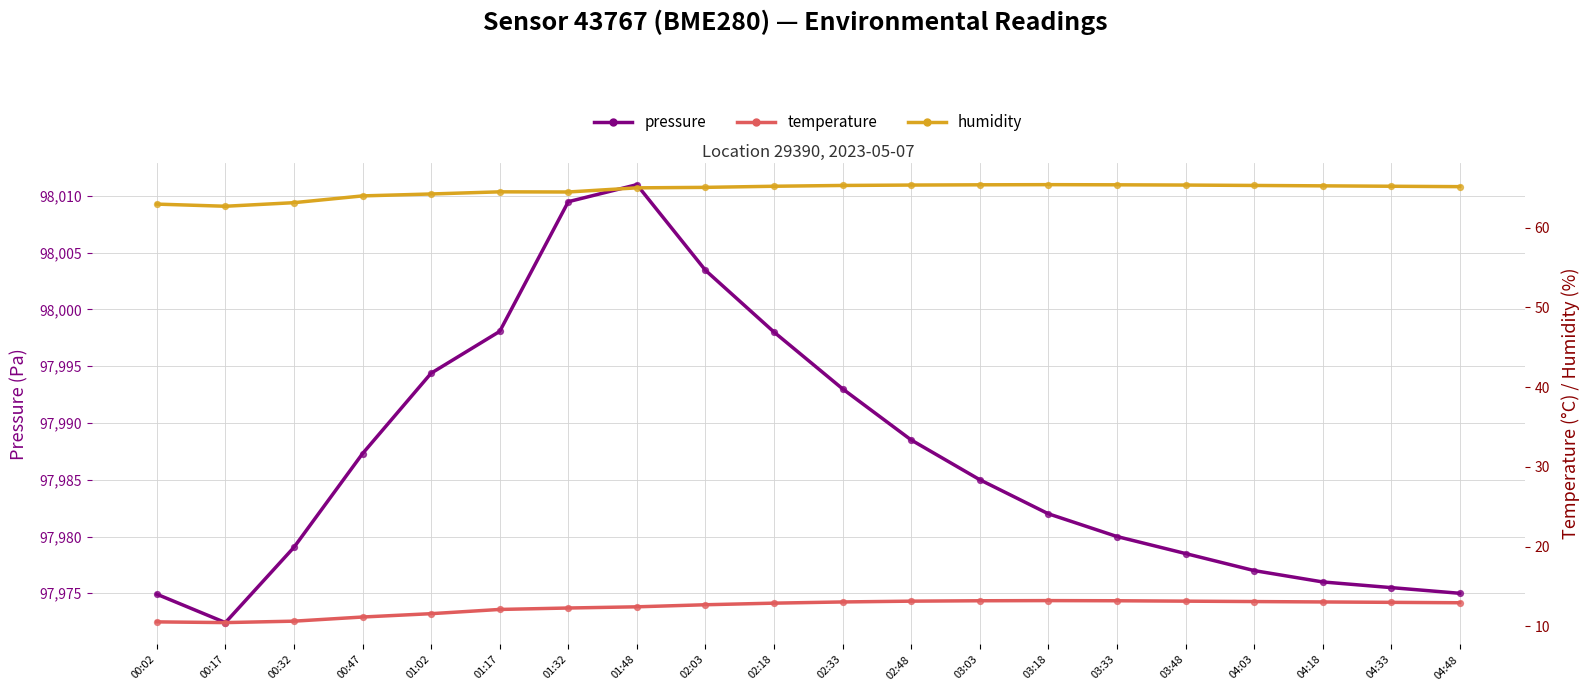

Which series has the largest Y range (max minus min)?

pressure